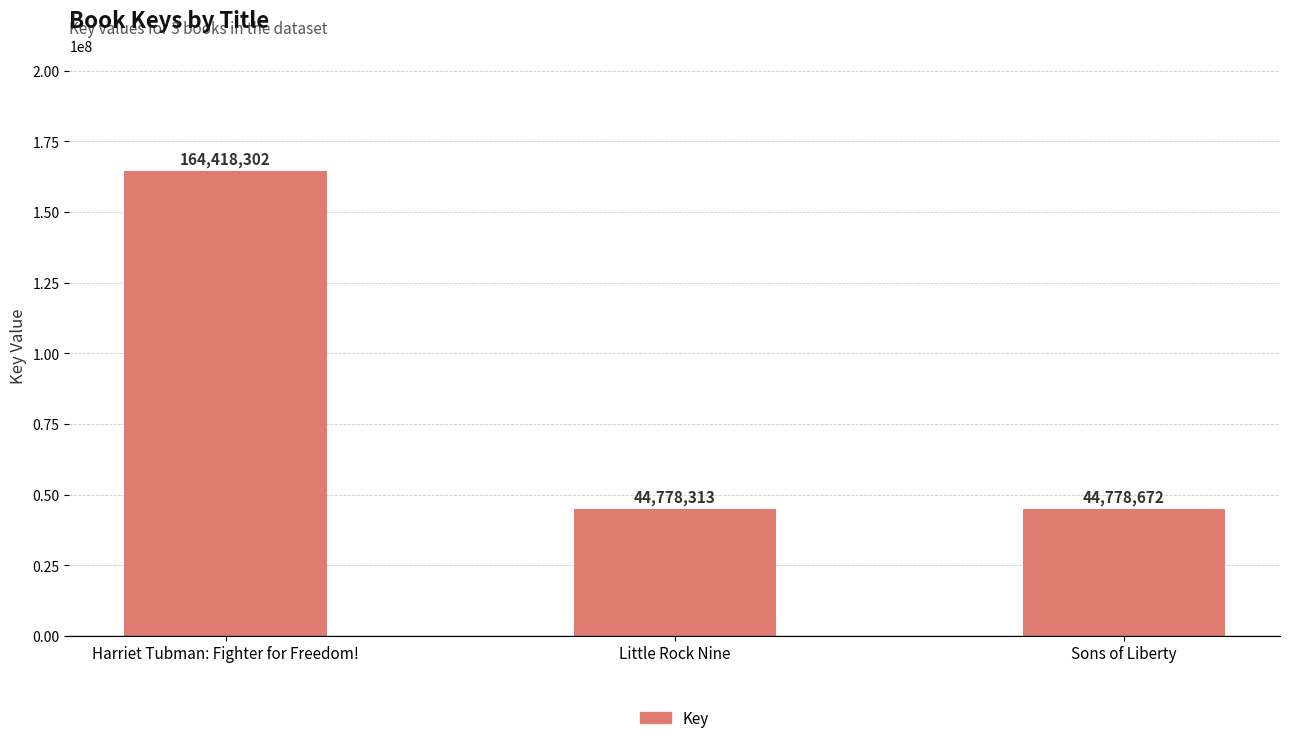

What is the label of the 1st bar from the left?

Harriet Tubman: Fighter for Freedom!